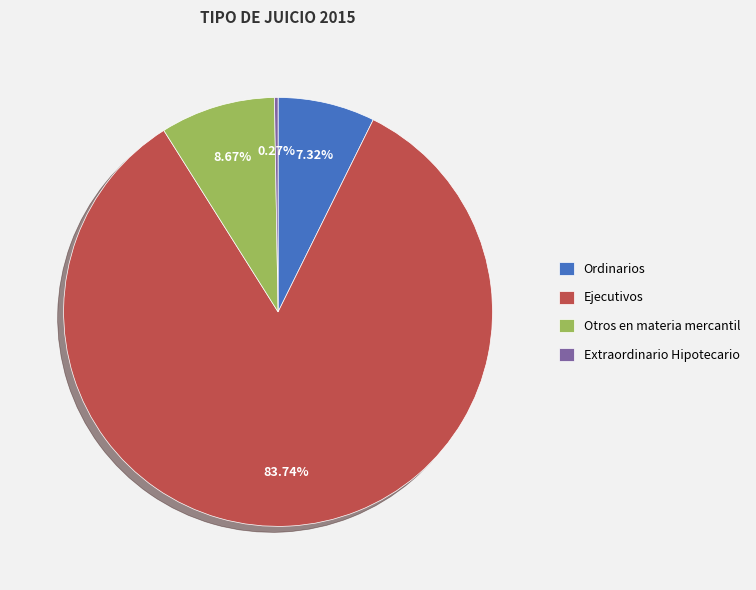

Which category has the biggest portion of the pie?

Ejecutivos